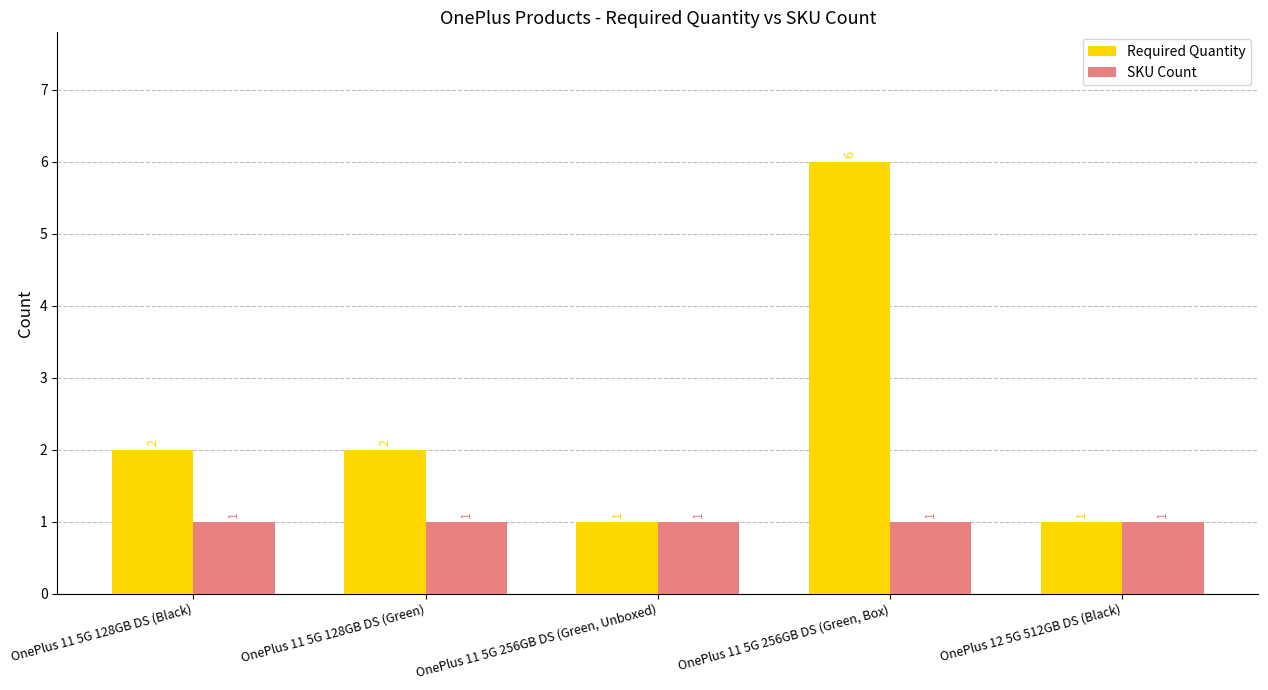

Does the chart contain any negative values?

No